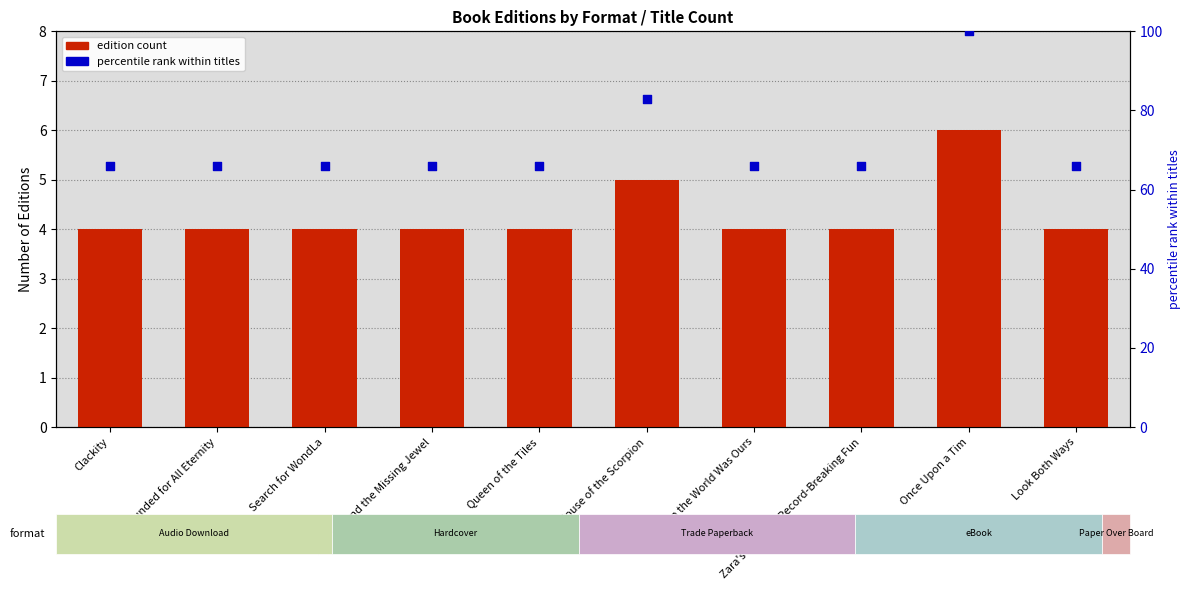

Which series contains the highest Y value?

percentile rank within titles